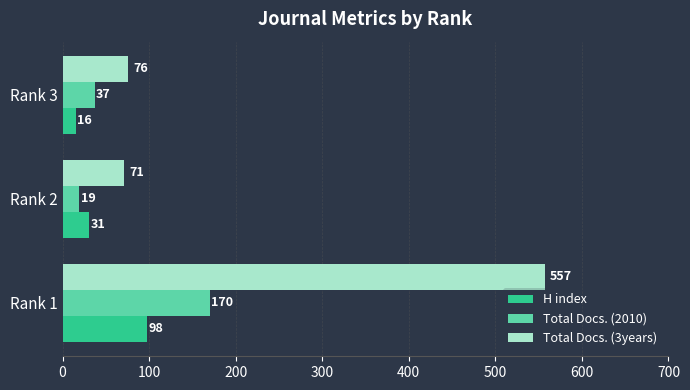

How many categories are shown in the chart?

3